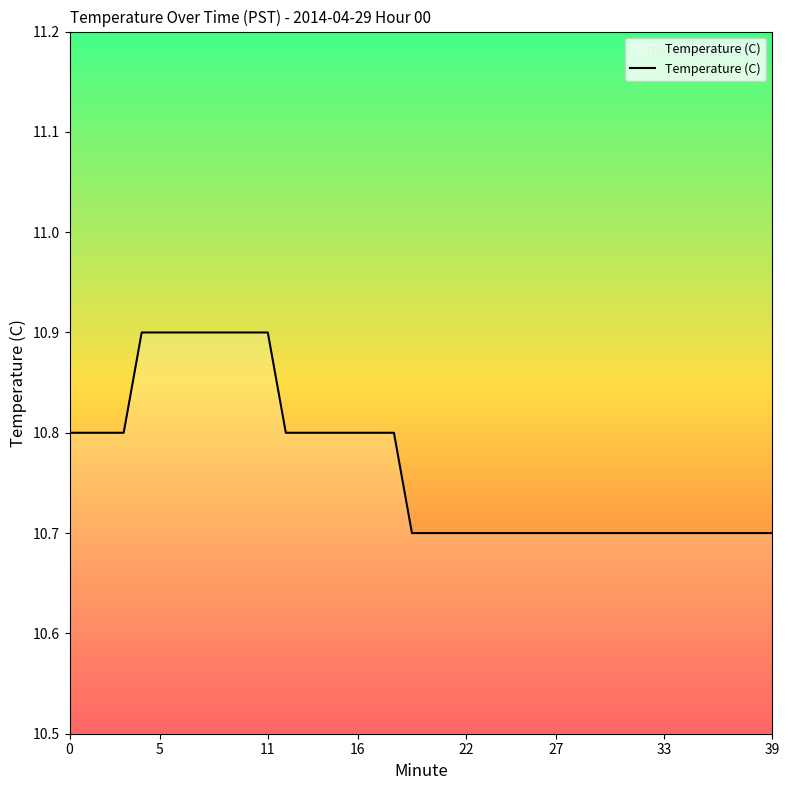

What is the maximum value shown in the chart?

10.9